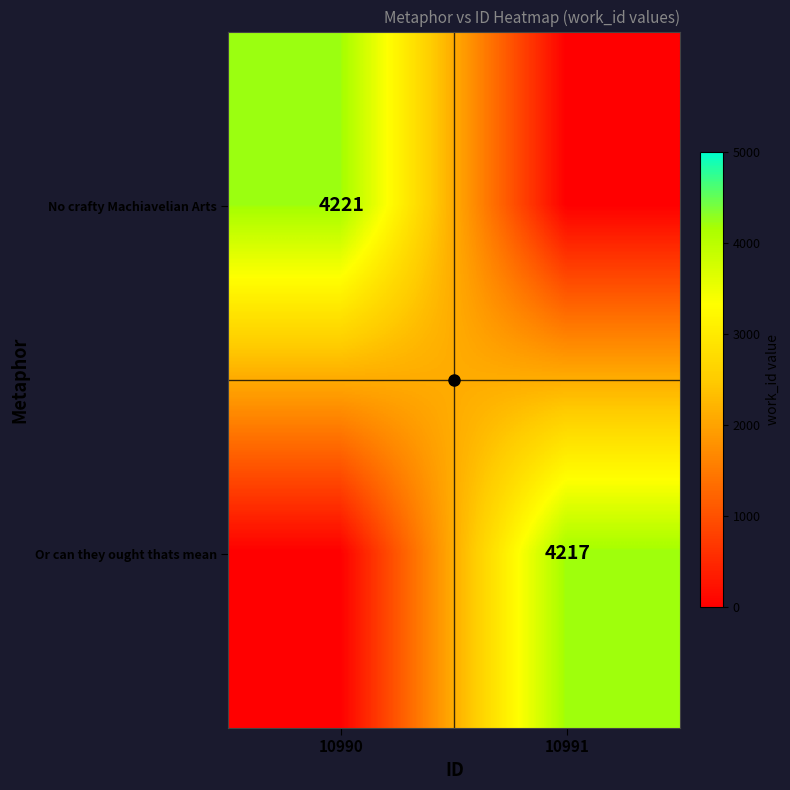

How many Or can they ought thats mean values are between 0 and 4217?

2